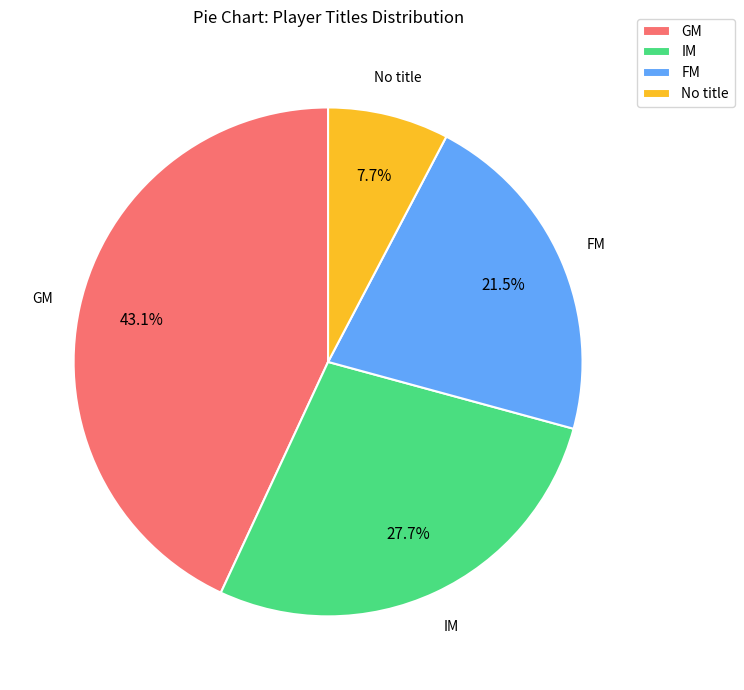

To the nearest percent, what percentage of the pie is GM?

43%